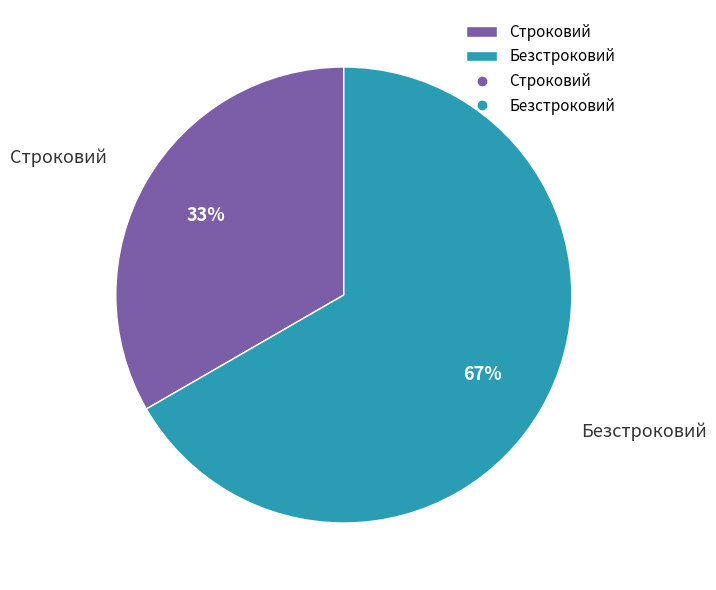

What is the smallest slice in the pie chart?

Строковий